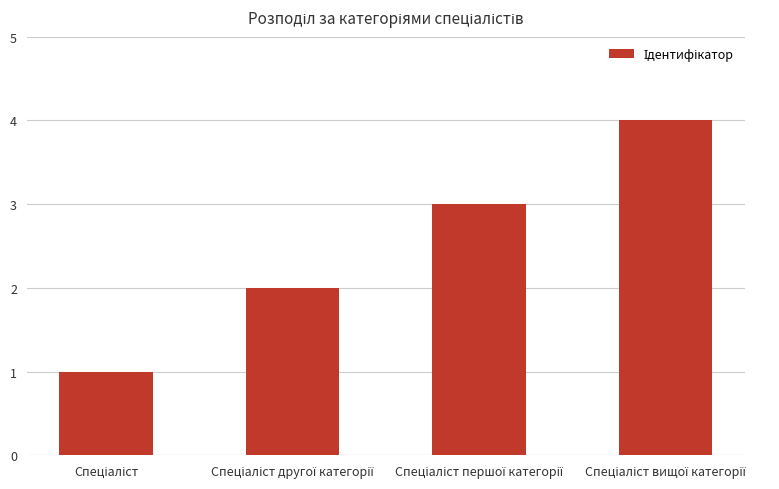

Count the values in the range 2 to 4.

3